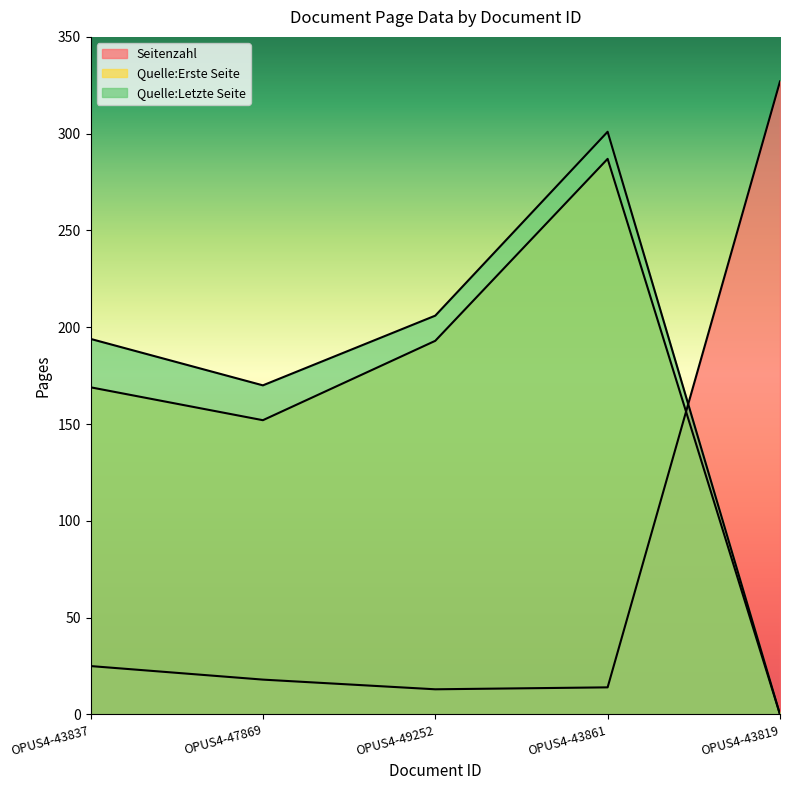

What is the value of the Seitenzahl point at the 2nd from the left?

18